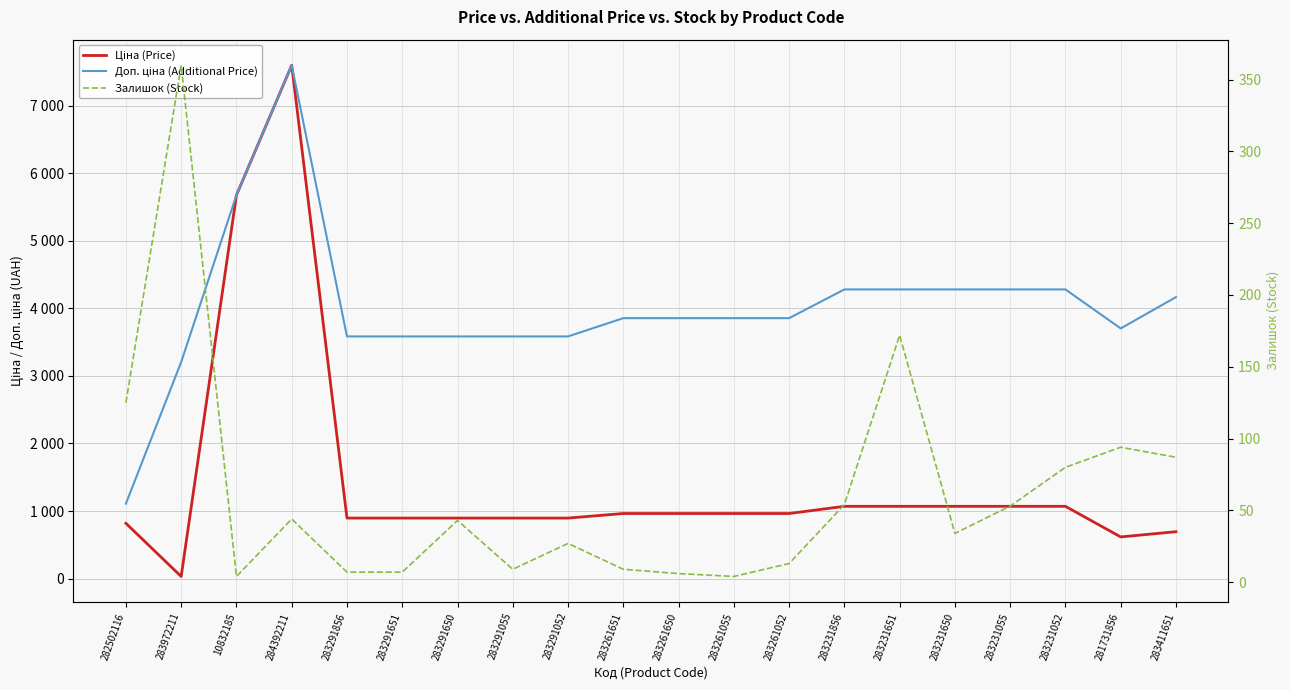

Which series has the widest spread of values?

Ціна (Price)